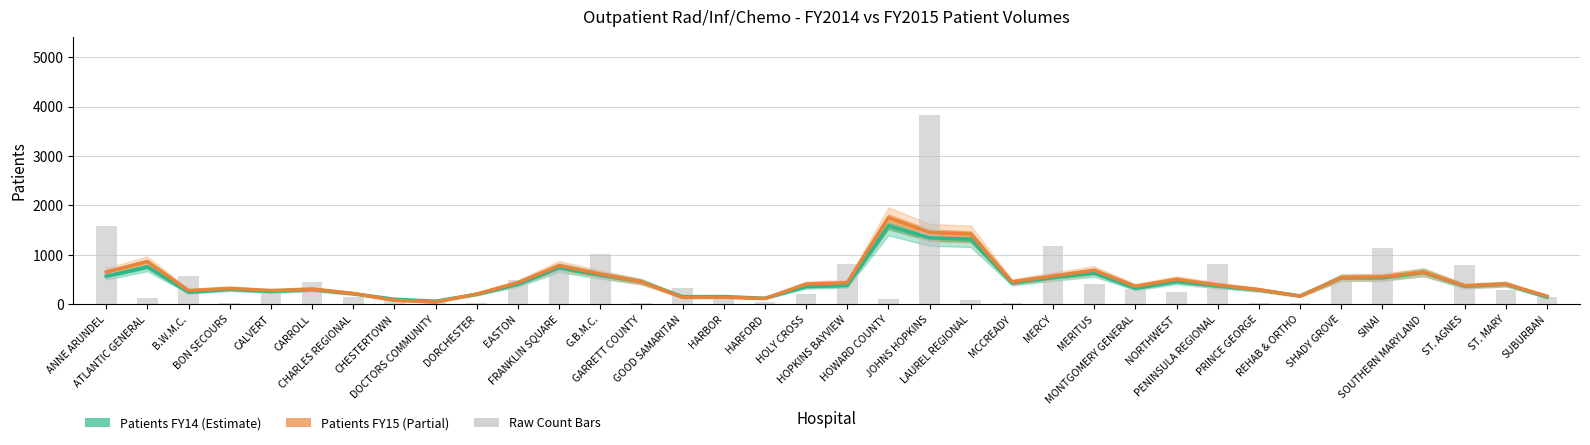

Which category has the highest value across all series?

HOWARD COUNTY